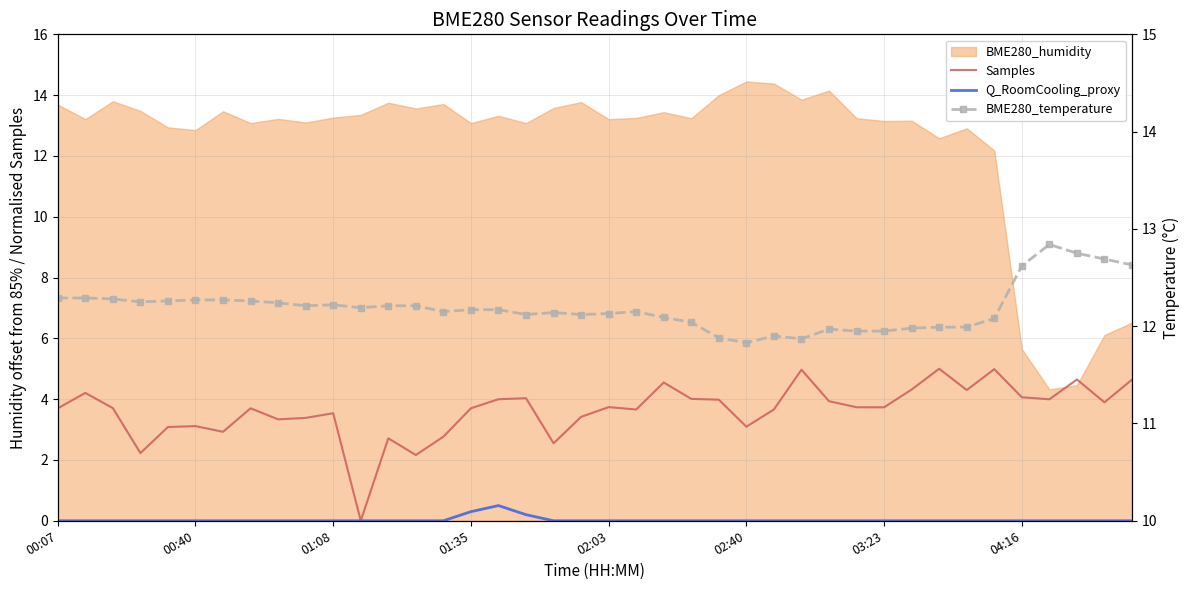

Which series has the largest total across all categories?

BME280_temperature